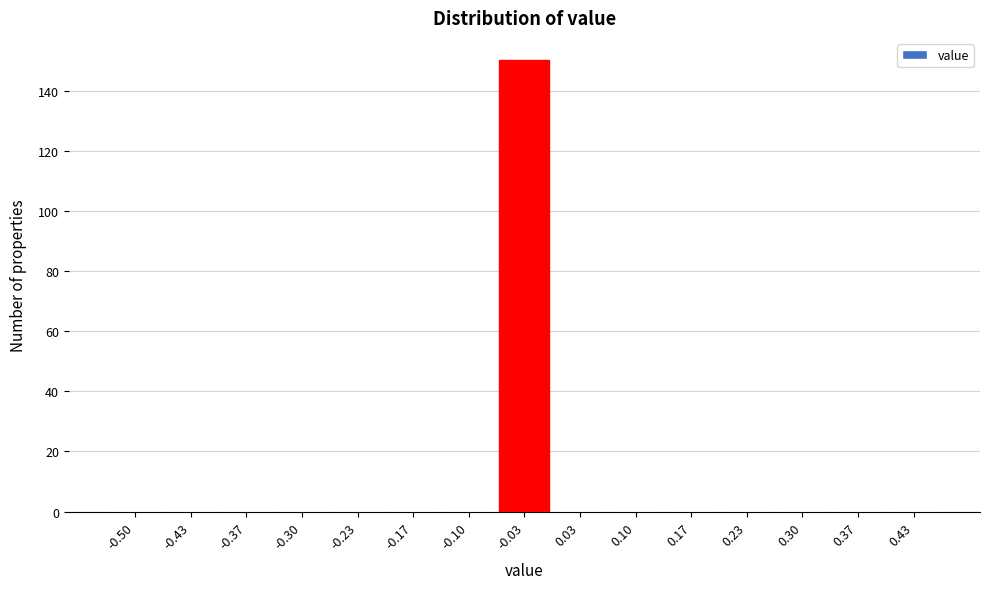

Reading left to right, what are all the values shown in this chart?

-0.50=0	-0.43=0	-0.37=0	-0.30=0	-0.23=0	-0.17=0	-0.10=0	-0.03=150	0.03=0	0.10=0	0.17=0	0.23=0	0.30=0	0.37=0	0.43=0